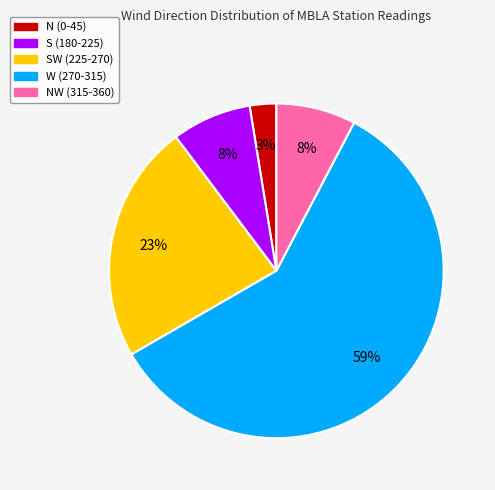

To the nearest percent, what is the average slice percentage?

20%